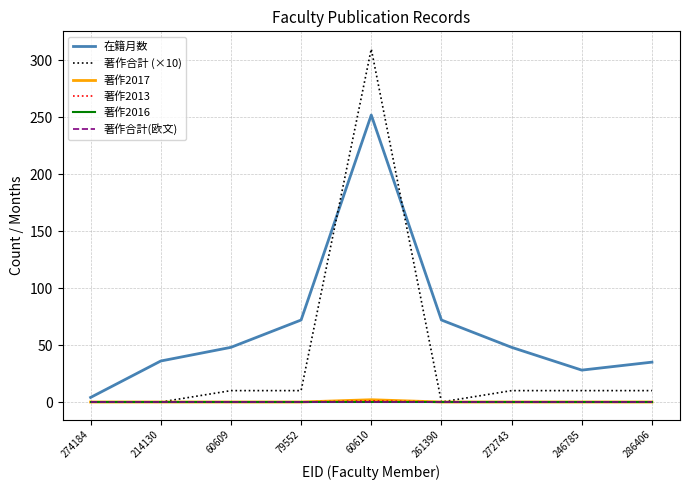

How many lines are shown in the chart?

6